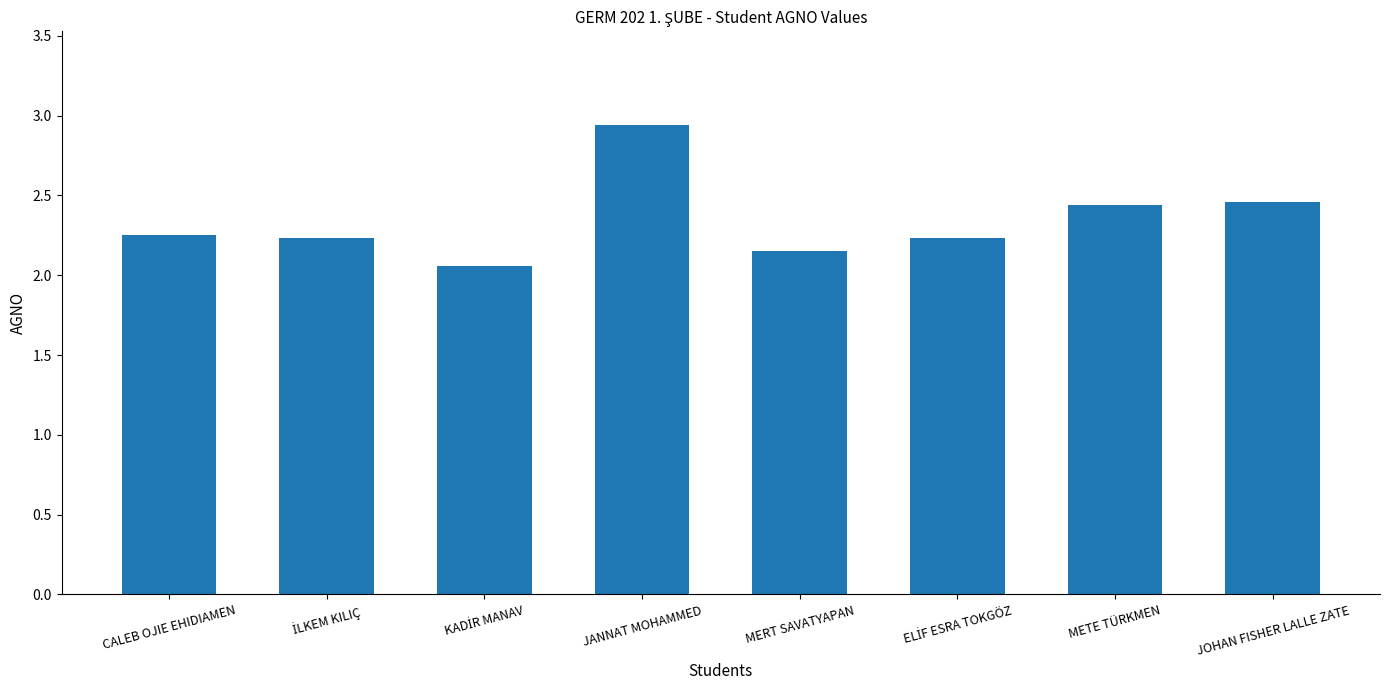

Does the chart contain any negative values?

No